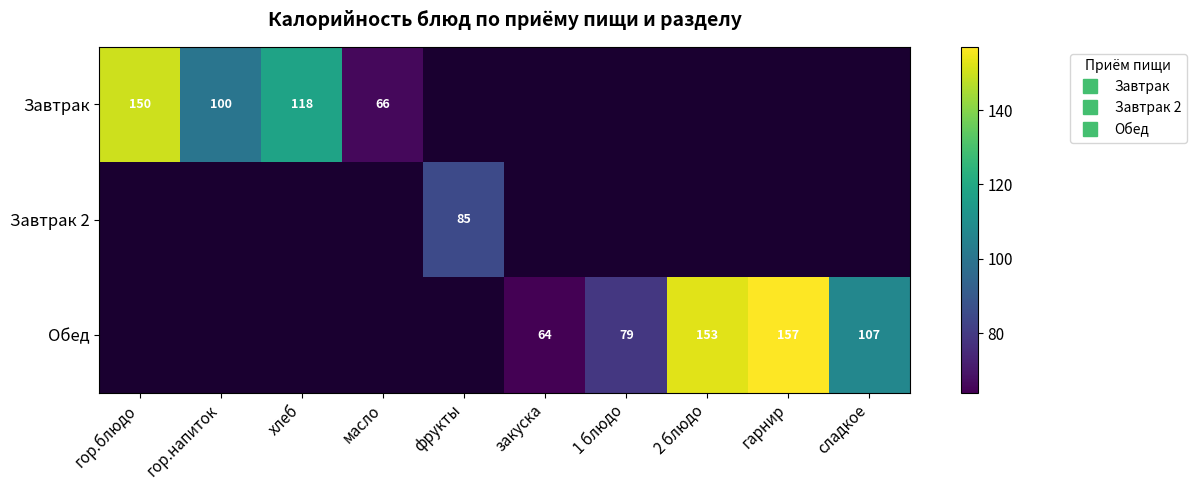

Which category has the highest value in the Завтрак 2 series?

гор.блюдо